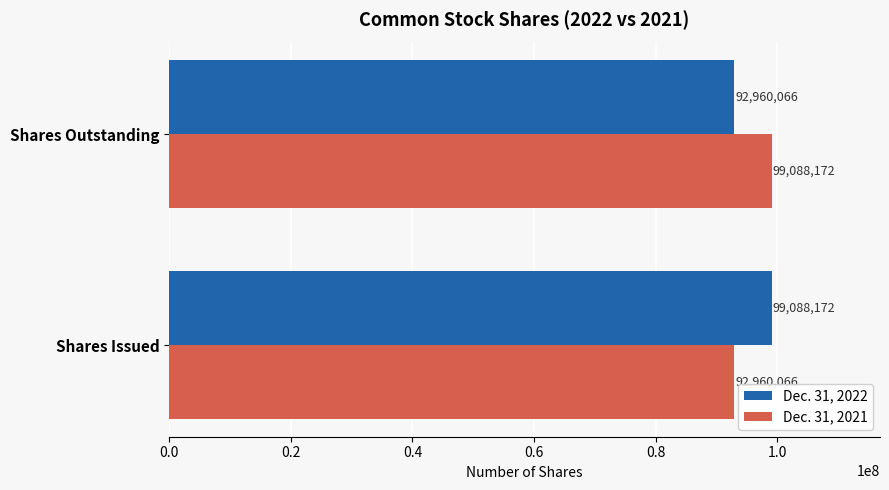

What is the average value of the Dec. 31, 2022 series?

96024119